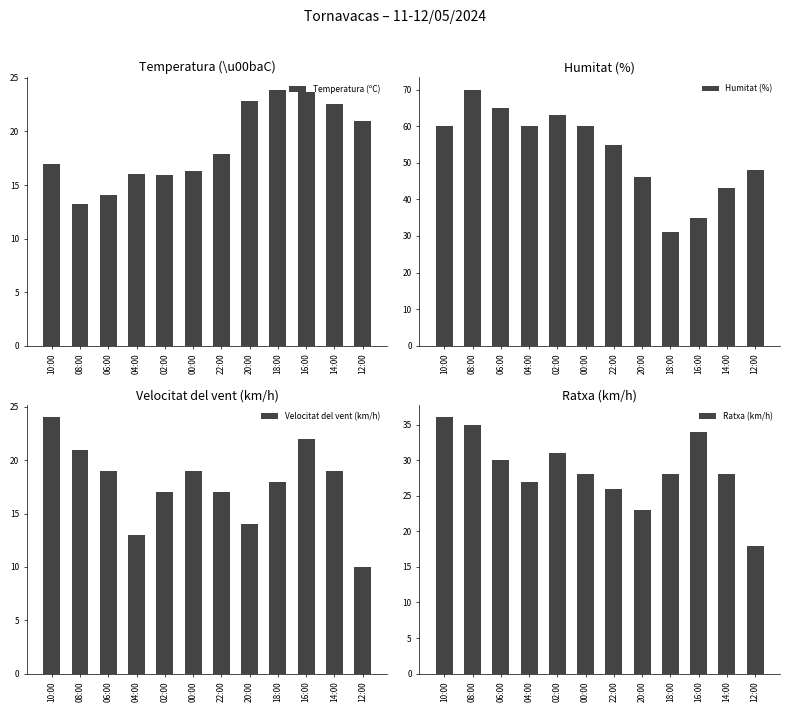

The Humitat (%) series shows 55.0 at 22:00. True or false?

True